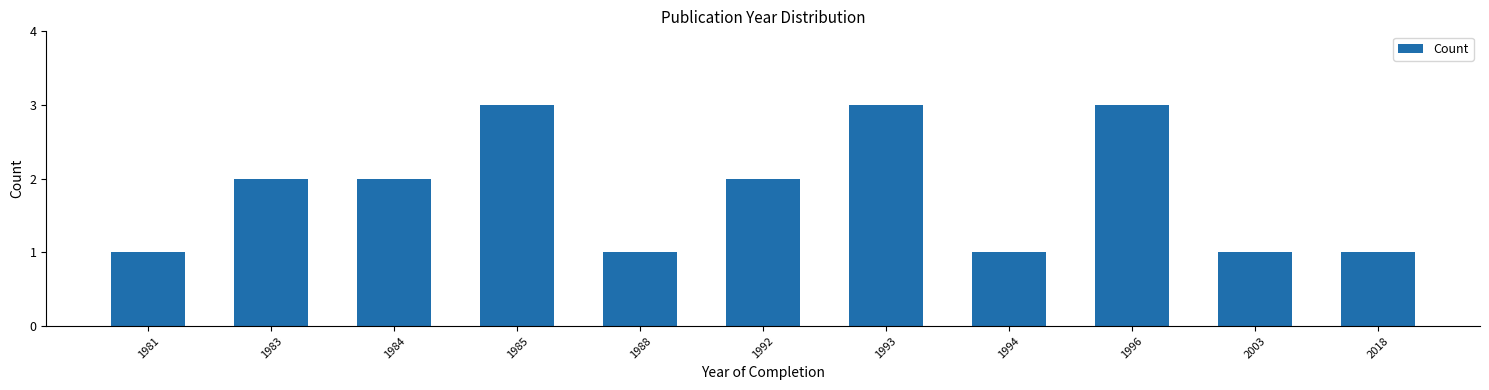

Reading left to right, list all the values displayed in this chart.

1981=1	1983=2	1984=2	1985=3	1988=1	1992=2	1993=3	1994=1	1996=3	2003=1	2018=1